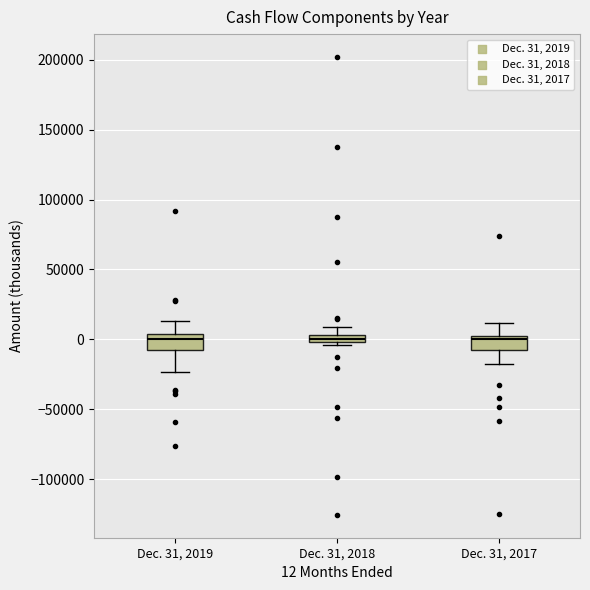

Where is the lower edge of the box for Dec. 31, 2019 on the y-axis? The values are not printed on the chart, so give them approximately, as read against the axis.

-5000